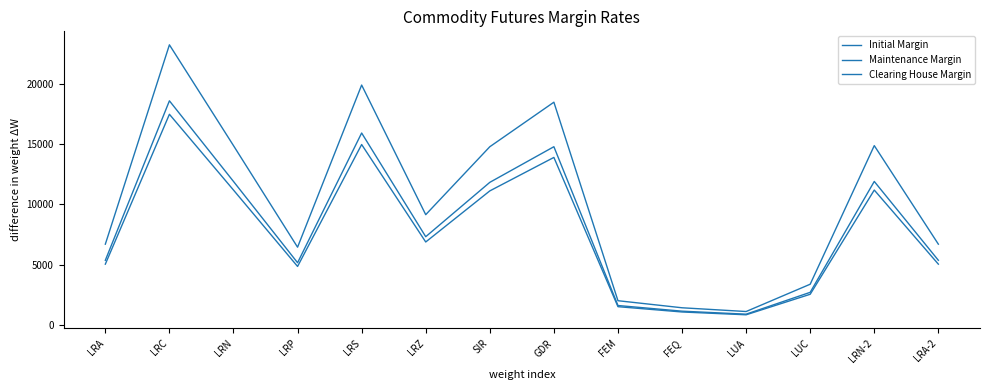

List the labels in order of Clearing House Margin value, largest first.

LRC, LRS, GDR, LRN, LRN-2, SIR, LRZ, LRA, LRA-2, LRP, LUC, FEM, FEQ, LUA